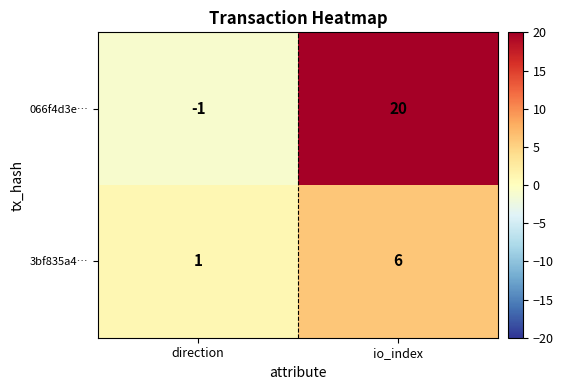

Which series has the largest total across all categories?

066f4d3e…